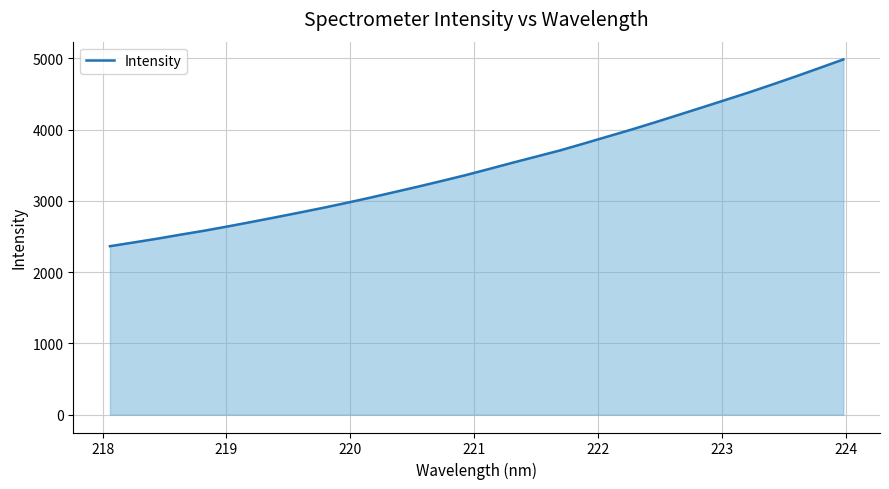

What is the greatest value displayed?

4984.2